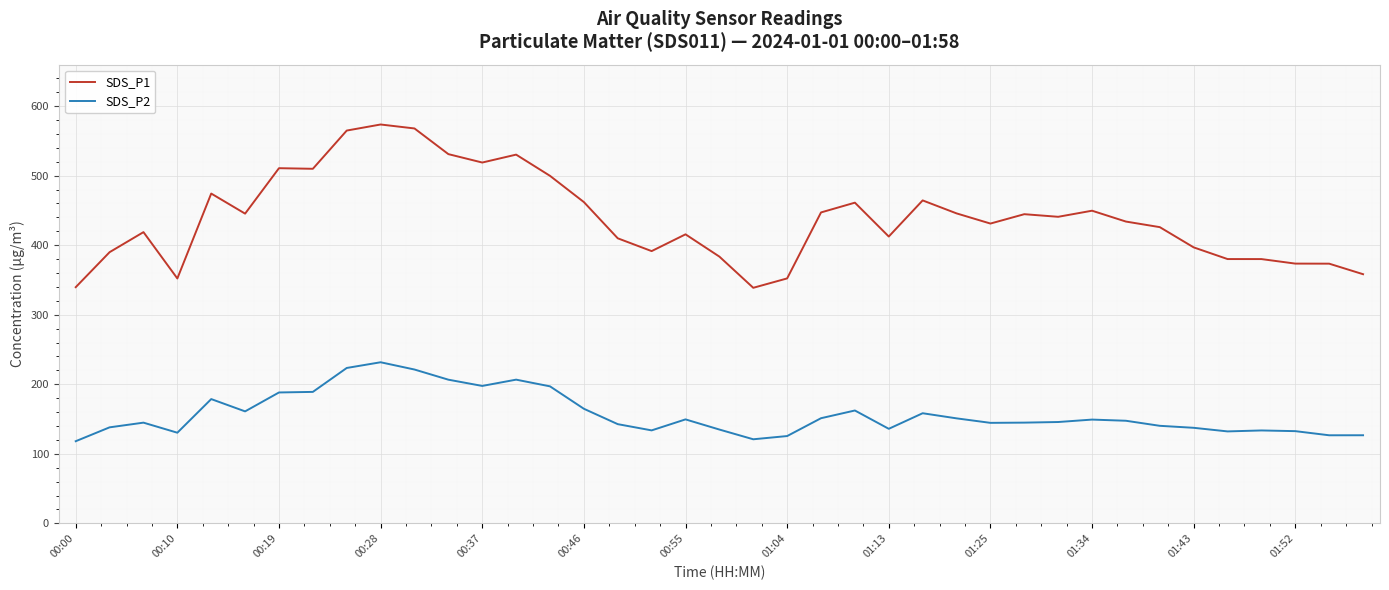

Which series has the largest range (max minus min)?

SDS_P1